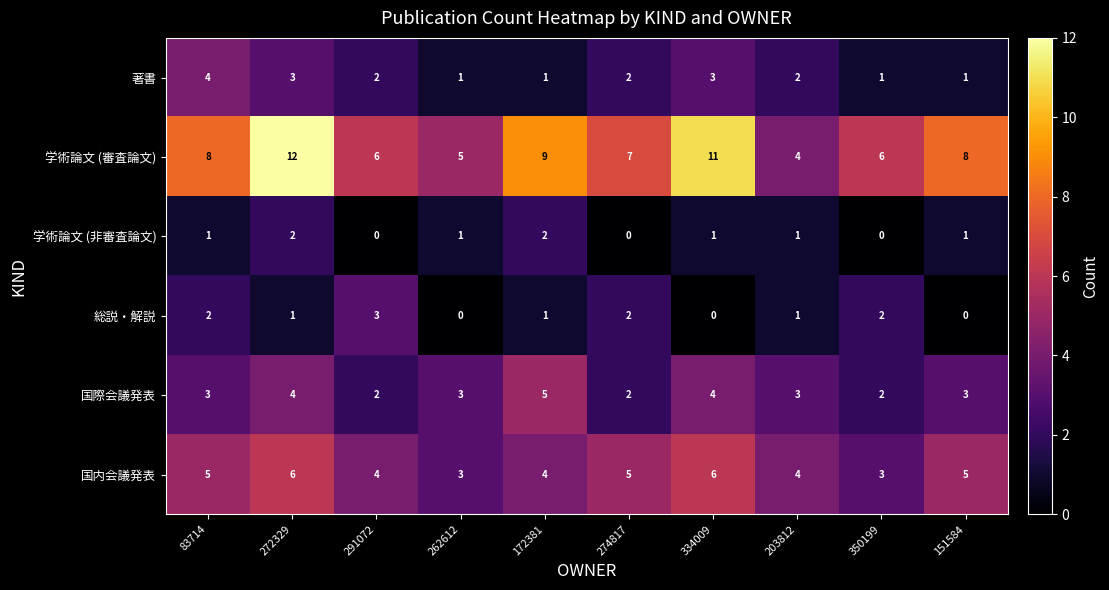

What is the minimum value for 学術論文 (審査論文)?

4